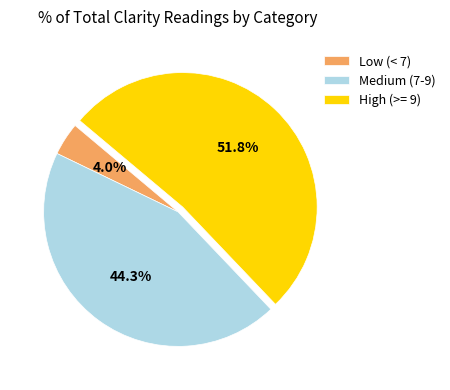

Count the number of slices in the pie.

3